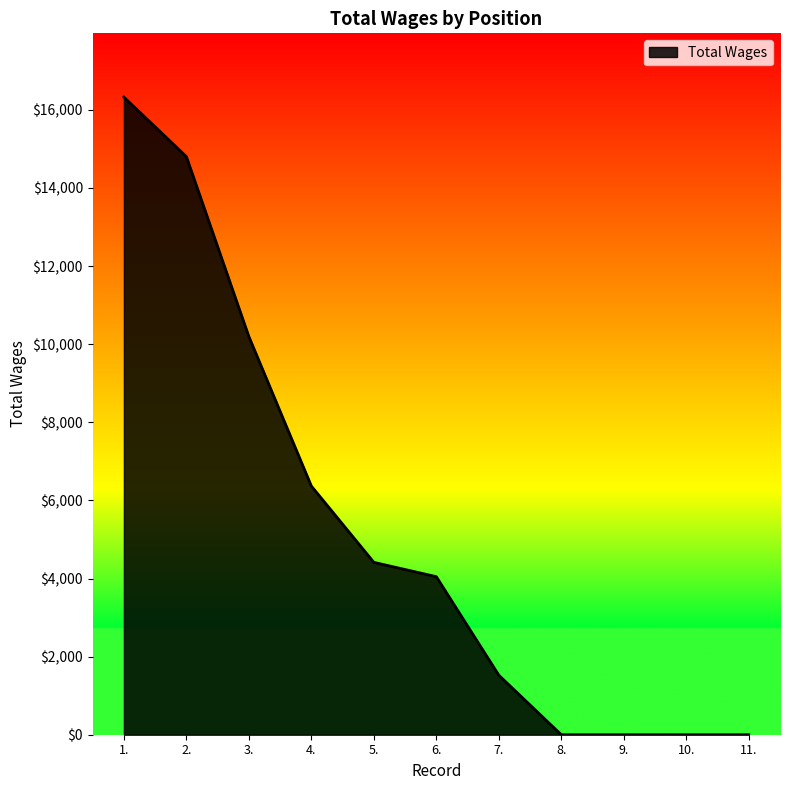

How many lines are shown in the chart?

1